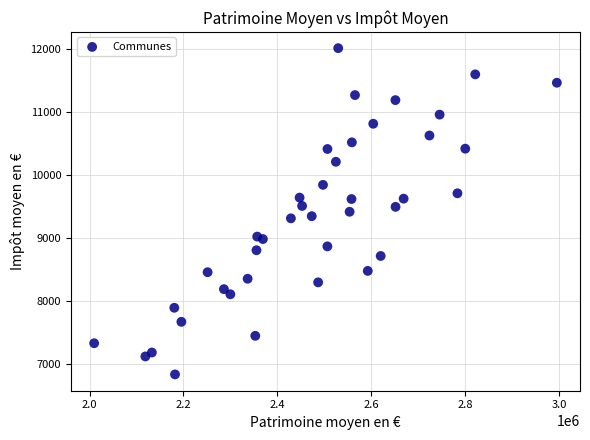

What is the range of Y values (max minus min)?

5168.1